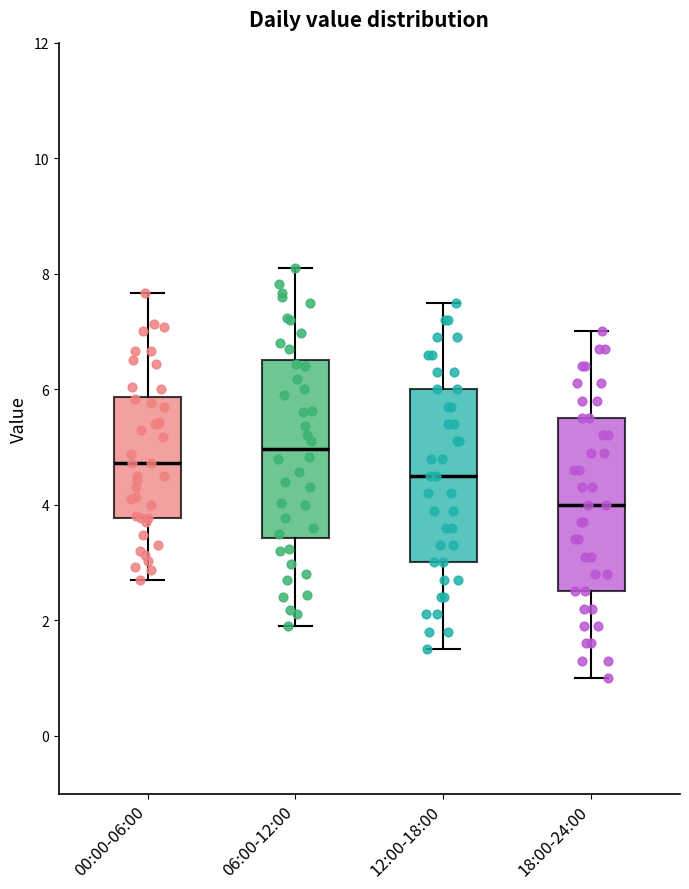

Which box has the highest median line?

06:00-12:00